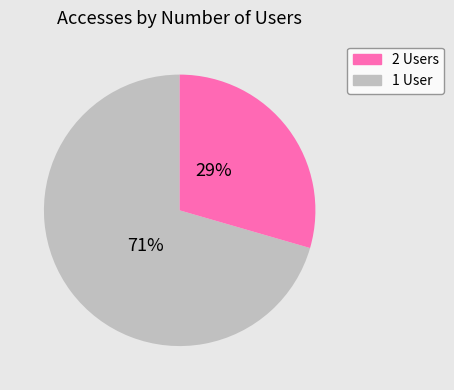

Is there any slice that represents more than half of the pie?

Yes